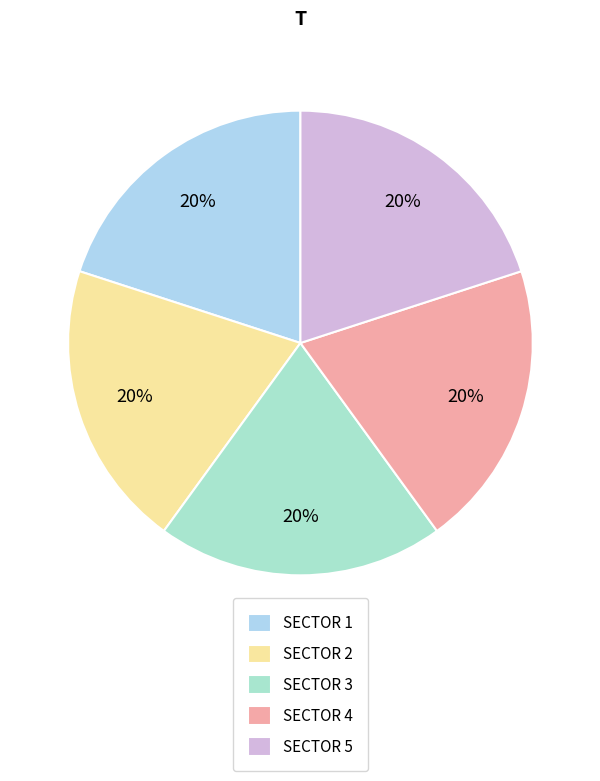

Count the number of slices in the pie.

5